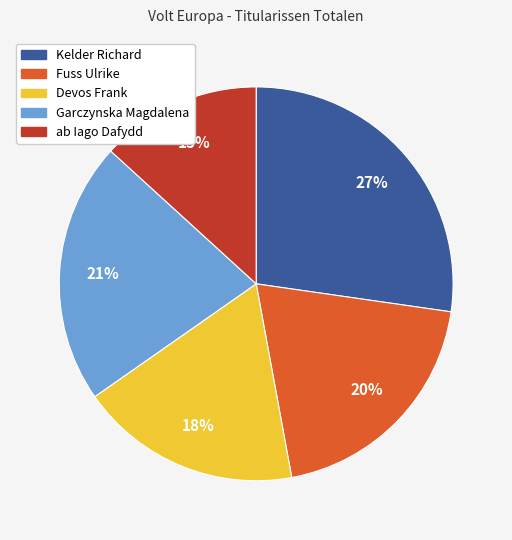

Do Devos Frank and ab Iago Dafydd together represent more than half of the pie?

No